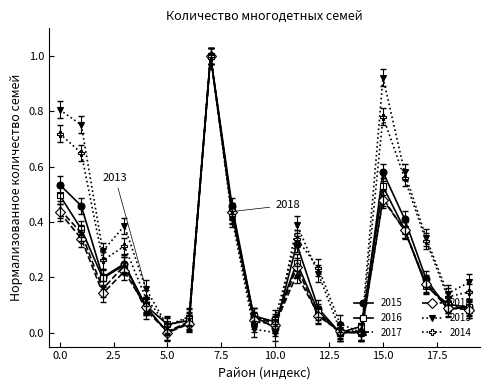

True or false: 2016 has more than 0 points higher than both neighbors.

True